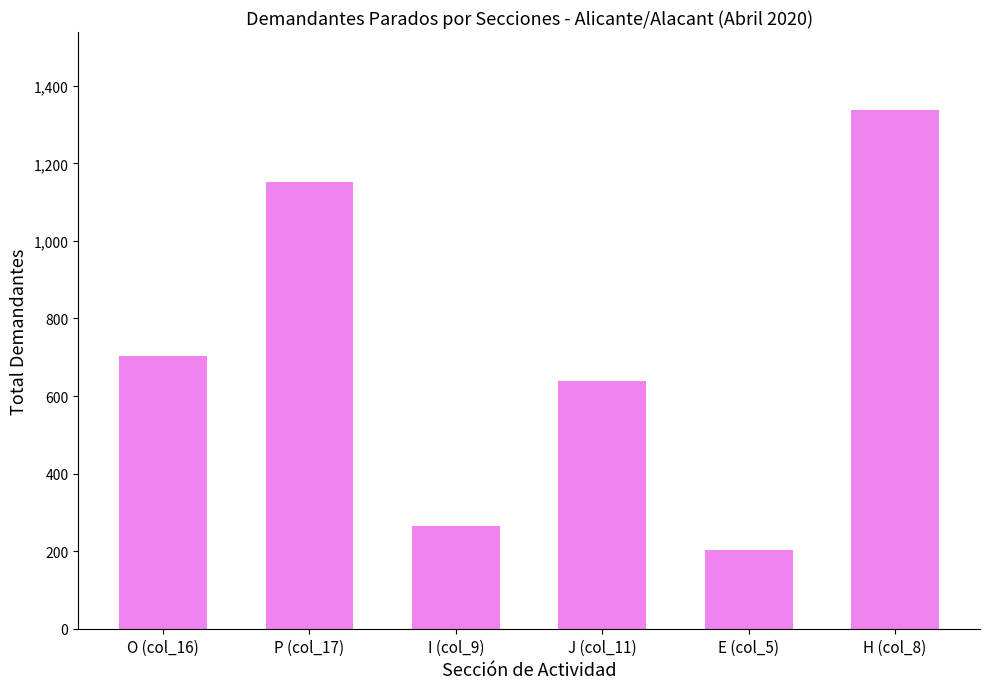

What is the change in value from O (col_16) to J (col_11)?

-64